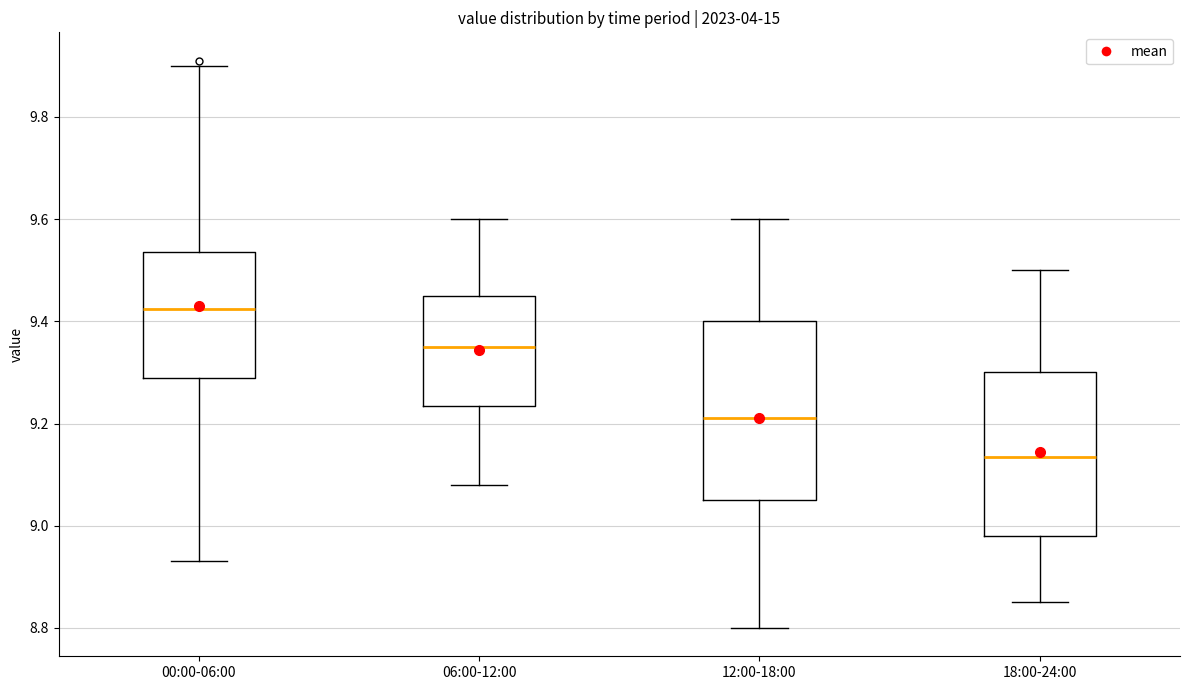

Where does the lower whisker of the box for 00:00-06:00 end on the y-axis? The values are not printed on the chart, so give them approximately, as read against the axis.

8.94